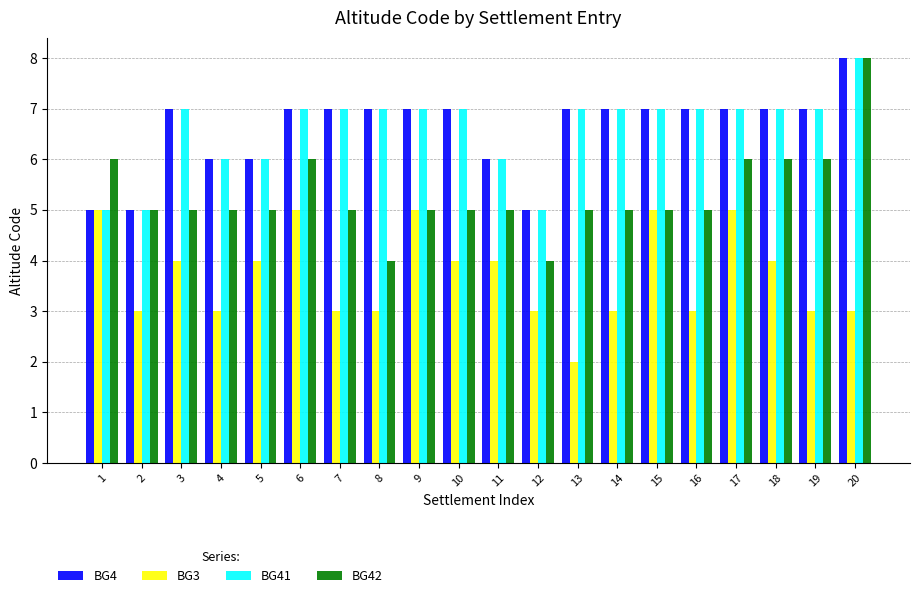

Which series changed the most between 4 and 6?

BG3